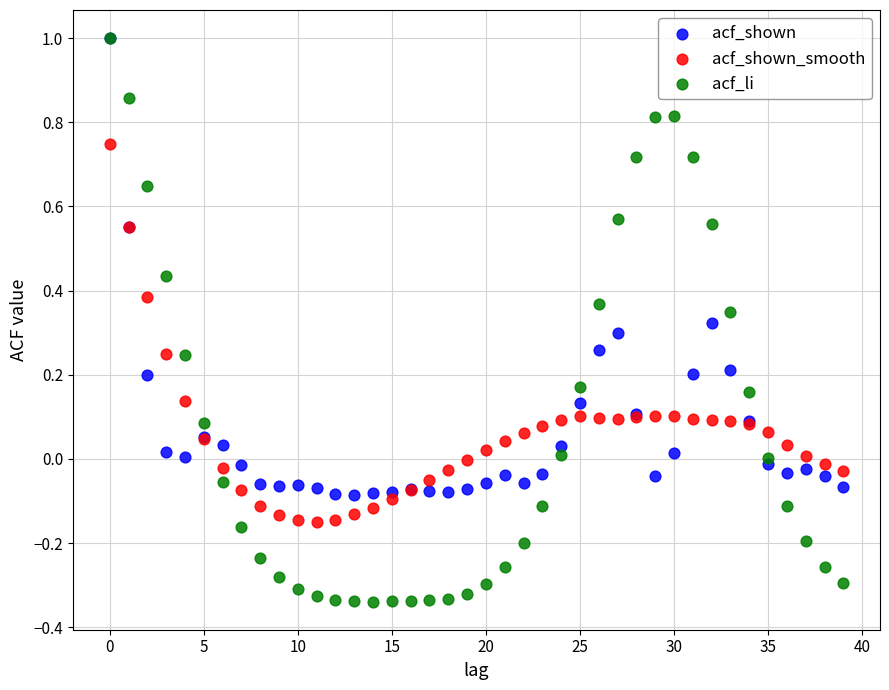

Which series has the widest spread of Y values?

acf_li